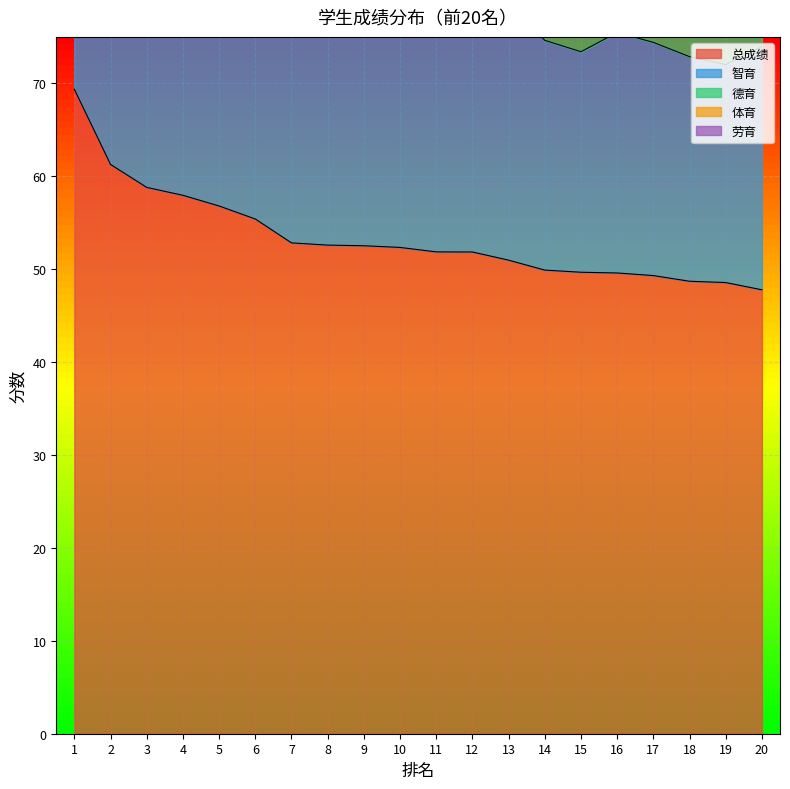

Reading left to right, transcribe all the data shown in this chart.

总成绩: 69.4	61.3	58.8	58.0	56.8	55.4	52.8	52.6	52.5	52.3	51.9	51.9	51.0	49.9	49.7	49.6	49.3	48.7	48.6	47.8
智育: 36.9	34.6	27.5	29.0	31.3	33.2	25.9	26.4	31.9	27.2	27.1	26.8	27.8	24.7	23.7	25.9	25.1	24.2	23.4	26.2
德育: 18.5	18.1	17.7	17.1	18.8	15.4	17.2	16.5	14.8	15.7	17.5	17.4	16.6	18.6	16.4	17.4	16.2	16.3	15.2	14.8
体育: 3.3	3.3	3.5	3.3	2.3	2.2	3.4	3.2	2.3	2.2	2.5	2.2	2.3	1.5	2.4	2.3	3.5	2.1	3.3	3.6
劳育: 6.9	4.4	5.9	5.2	3.7	4.7	5.1	5.0	3.5	4.2	4.7	5.0	4.2	4.1	4.2	4.0	4.0	3.2	3.6	3.1